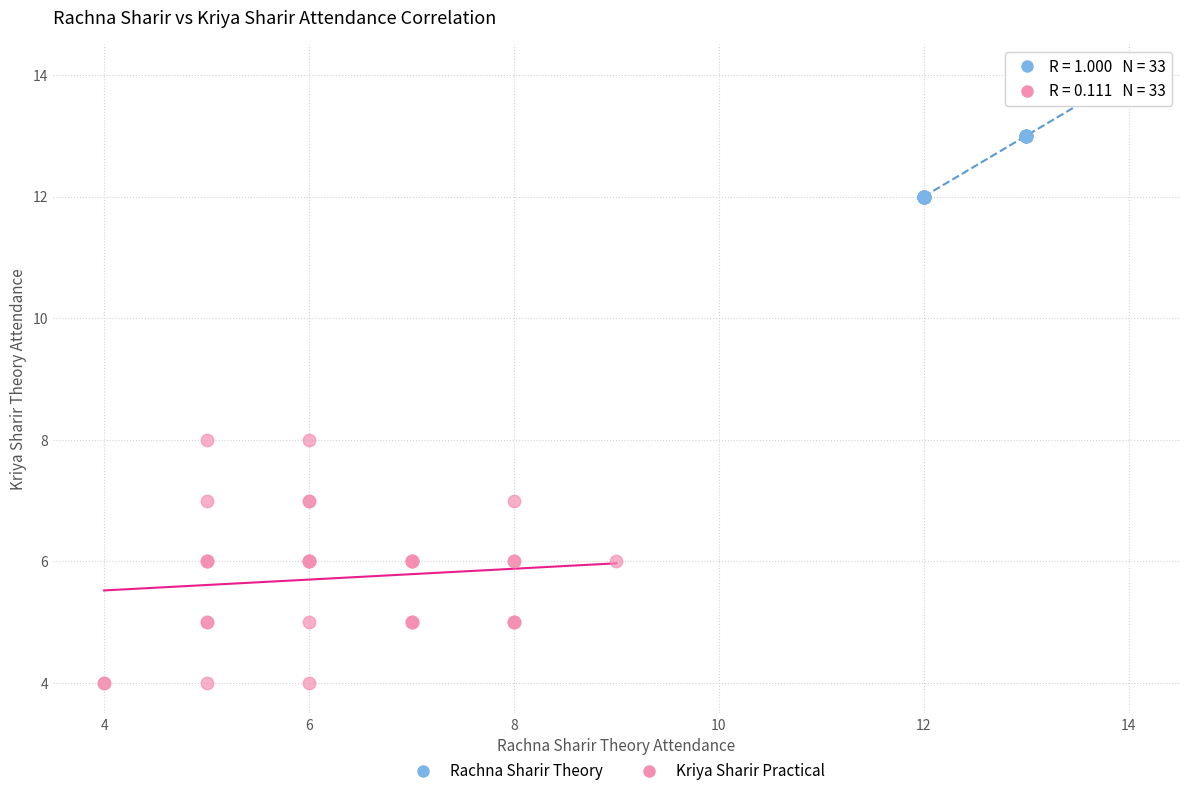

Which series reaches the minimum Y coordinate?

Kriya Sharir Practical